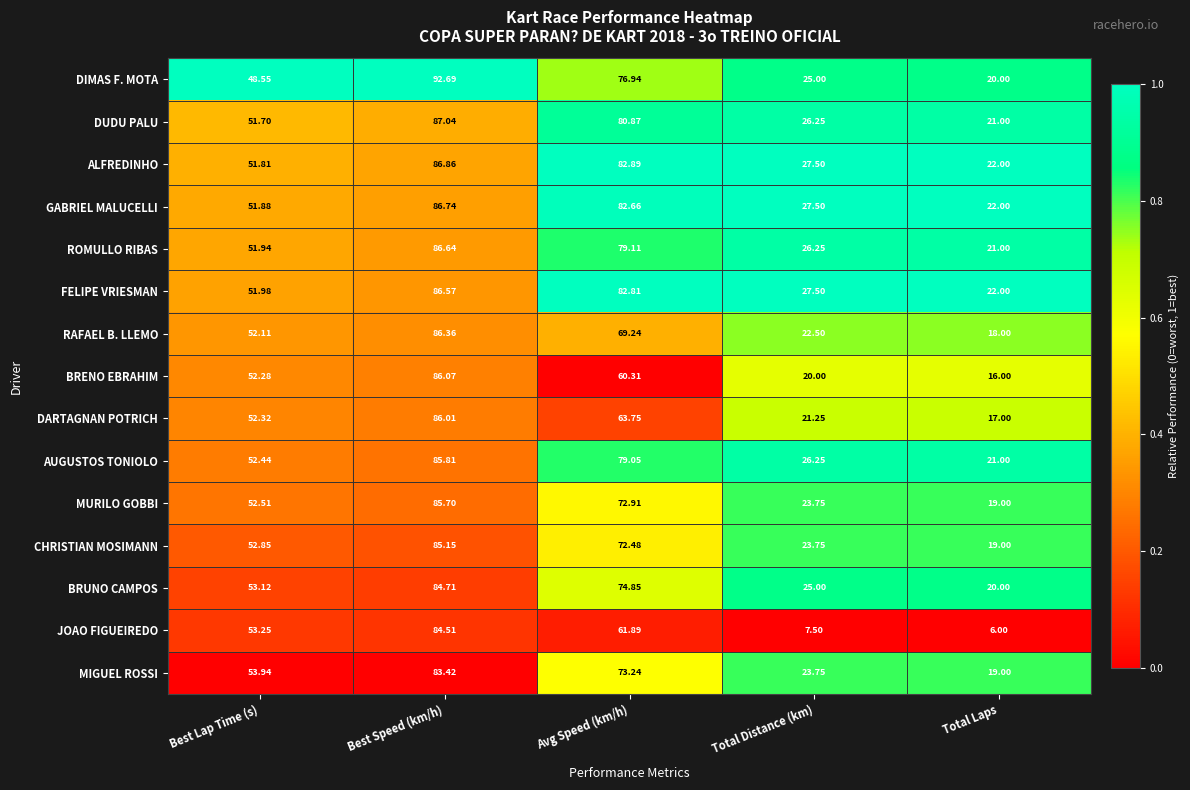

At which category is the sum across all series the highest?

Best Speed (km/h)